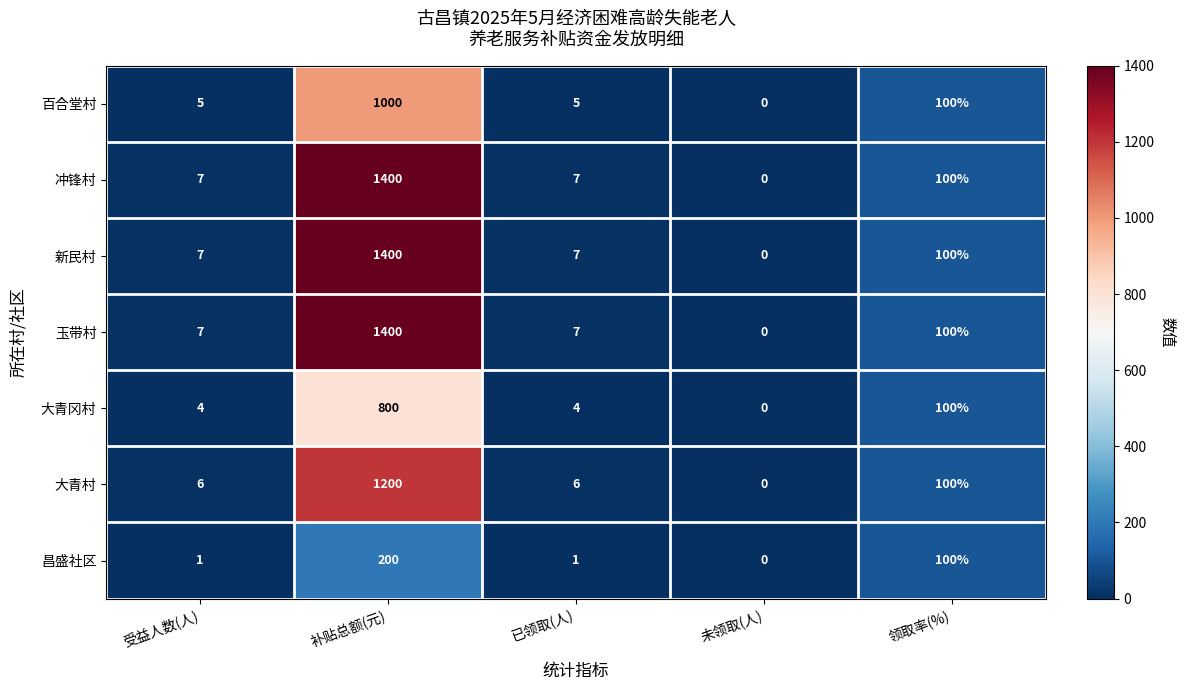

What is the difference between the highest and lowest values at 受益人数(人)?

6